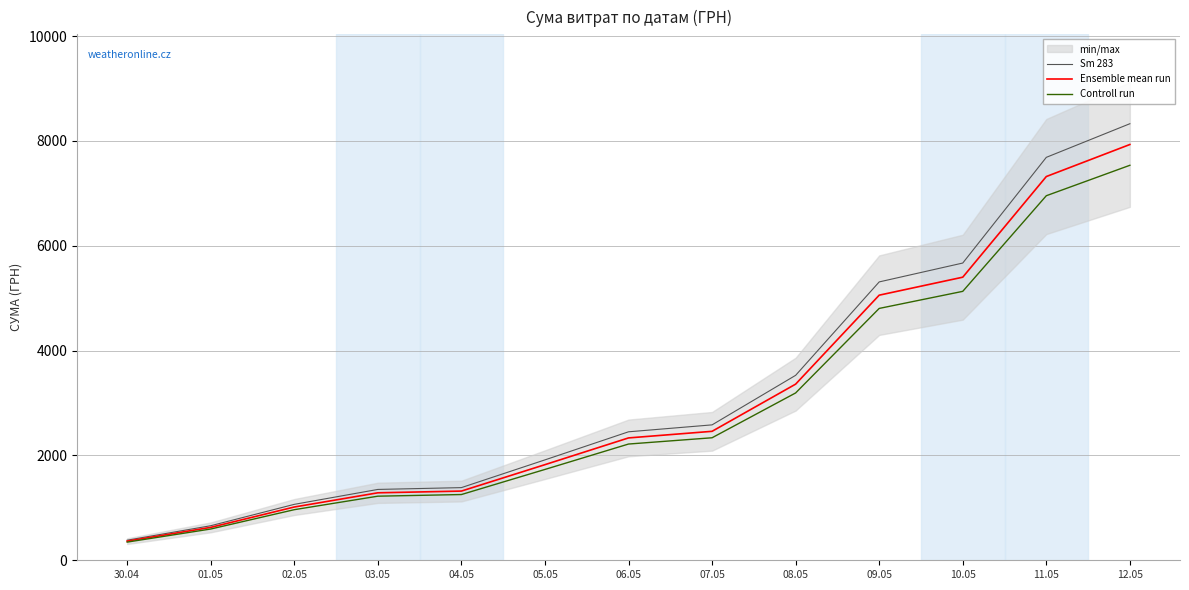

At which category is the sum across all series the highest?

12.05